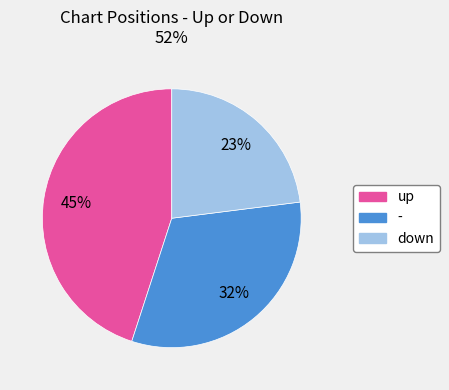

What is the largest slice in the pie chart?

up